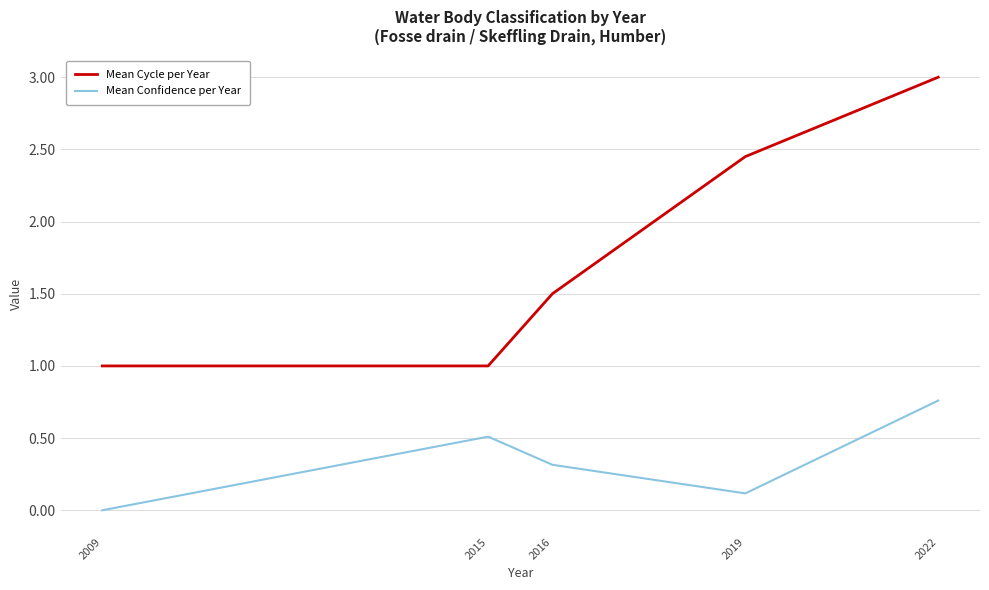

Which category has the highest value in the Mean Cycle per Year series?

2022